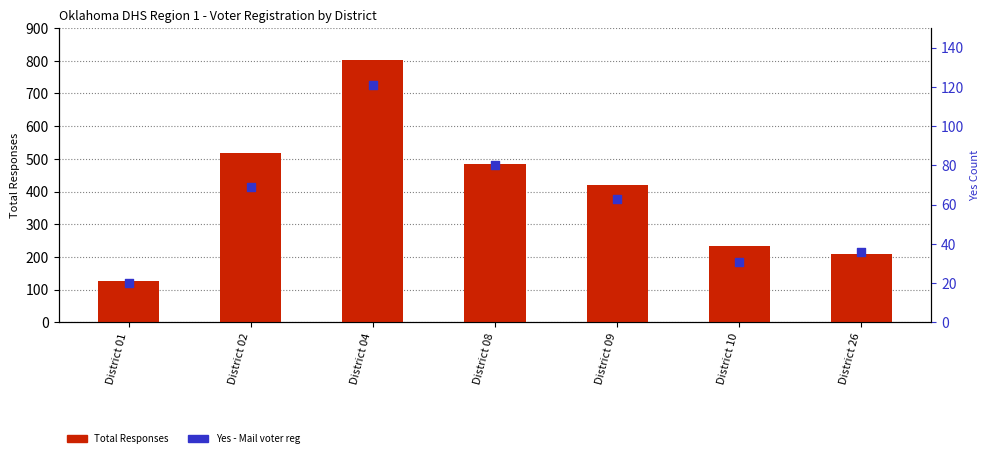

At which category is the sum across all series the highest?

District 04